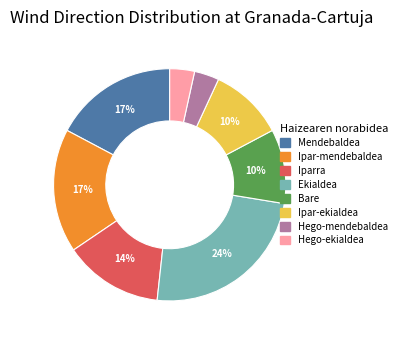

To the nearest percent, what is the difference between the largest and smallest slice percentages?

21%